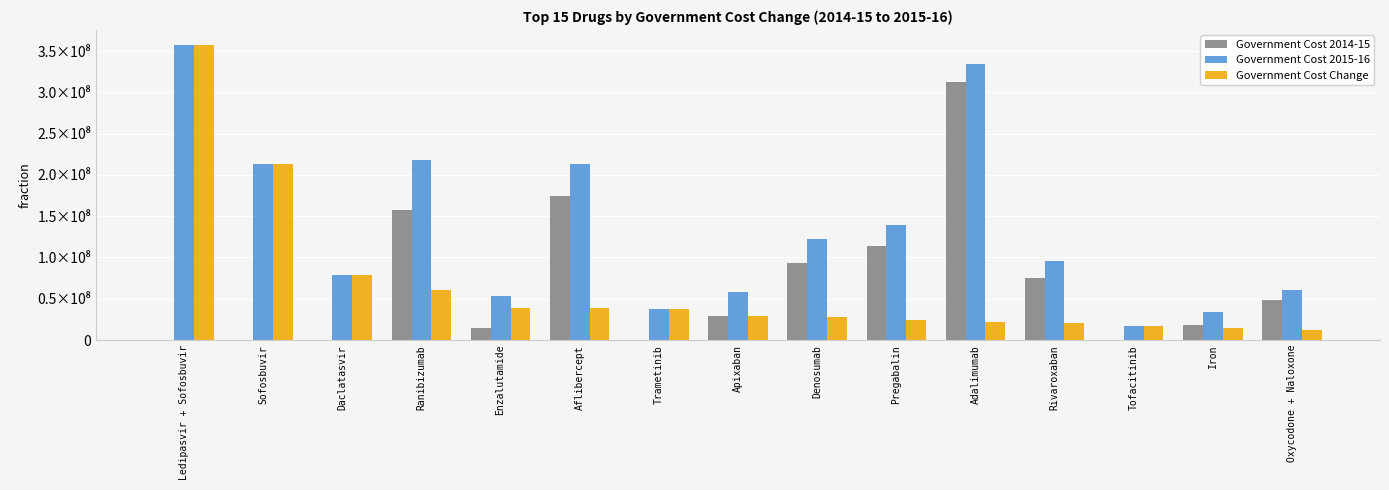

List the series in order of their peak value, highest first.

Government Cost 2015-16, Government Cost Change, Government Cost 2014-15